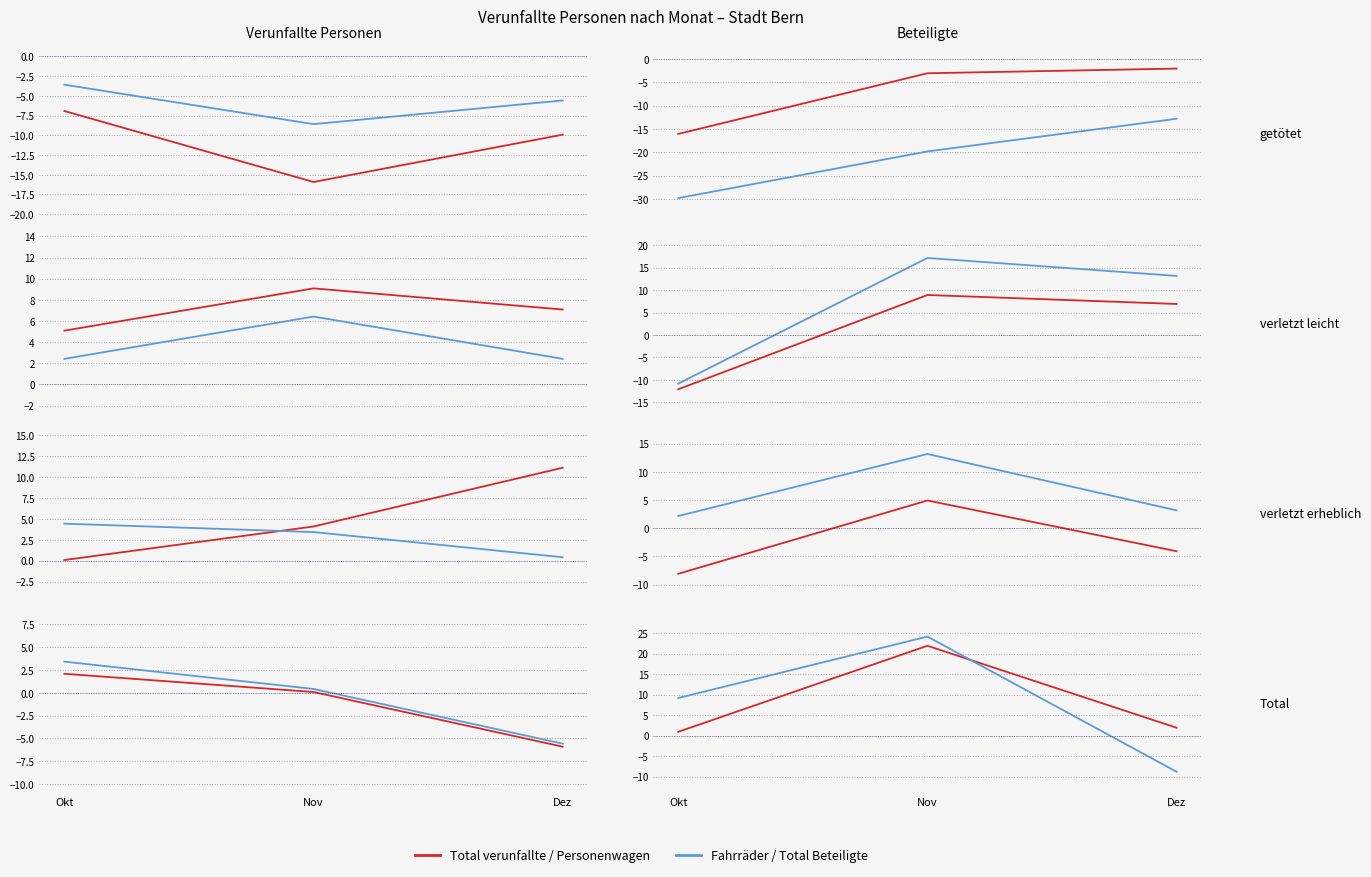

Is it true that Fahrraeder equals -5.6 at Dez?

True